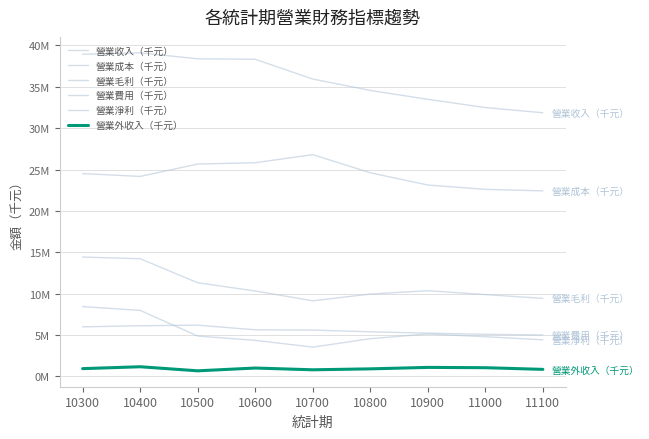

What is the smallest value displayed?

675405.3